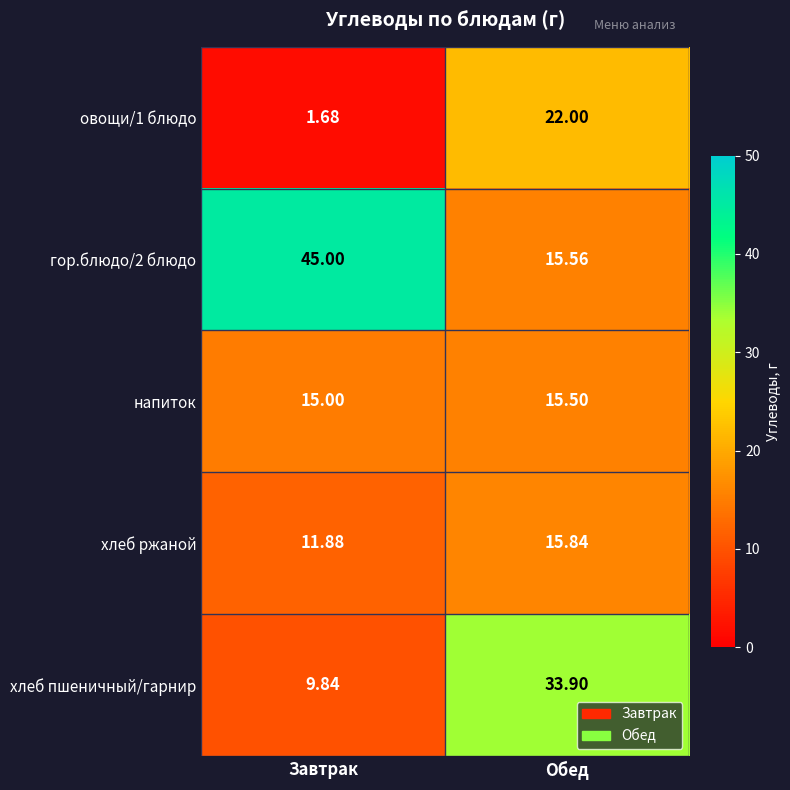

At how many categories does at least one series exceed 25?

2